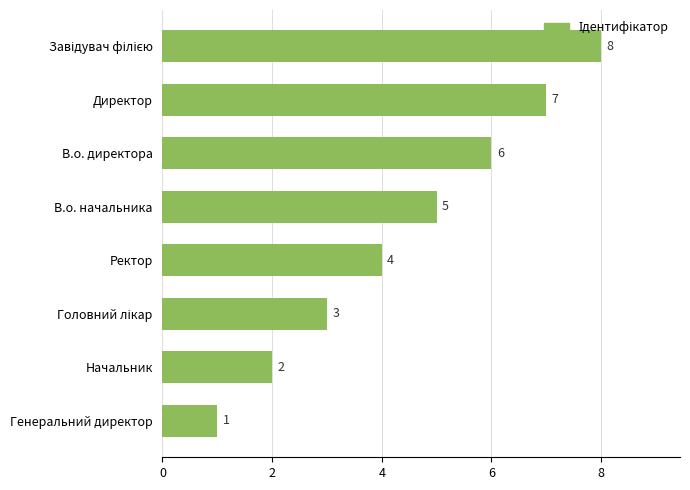

Does the chart contain stacked bars?

No